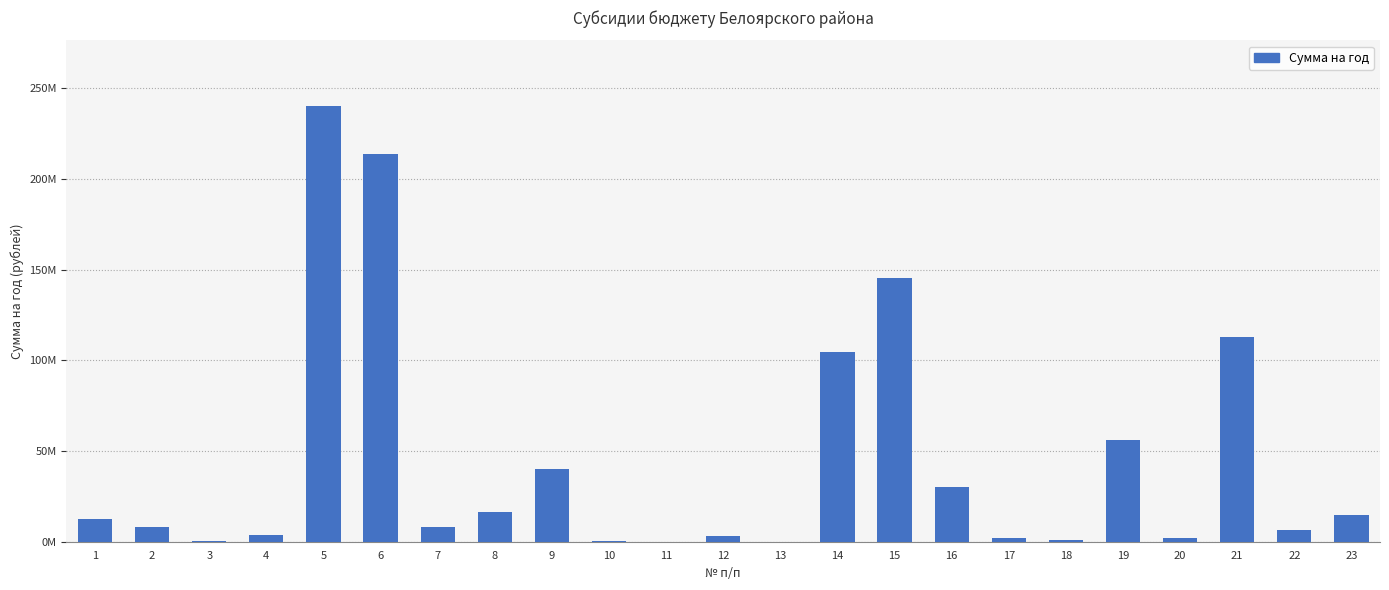

Approximately how many times larger is the value at 17 compared to 8?

0.1